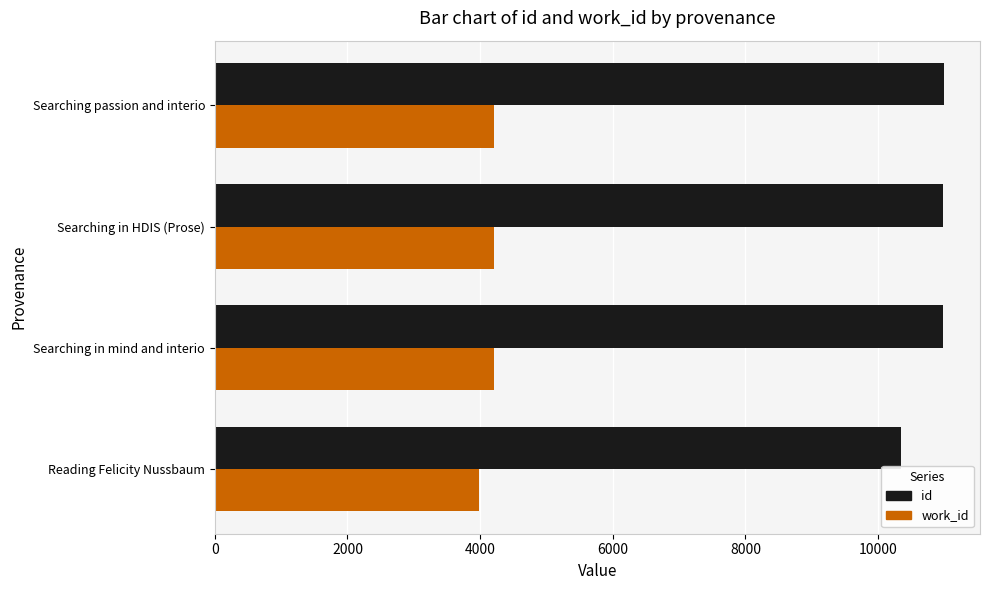

How many data points does each series have?

4